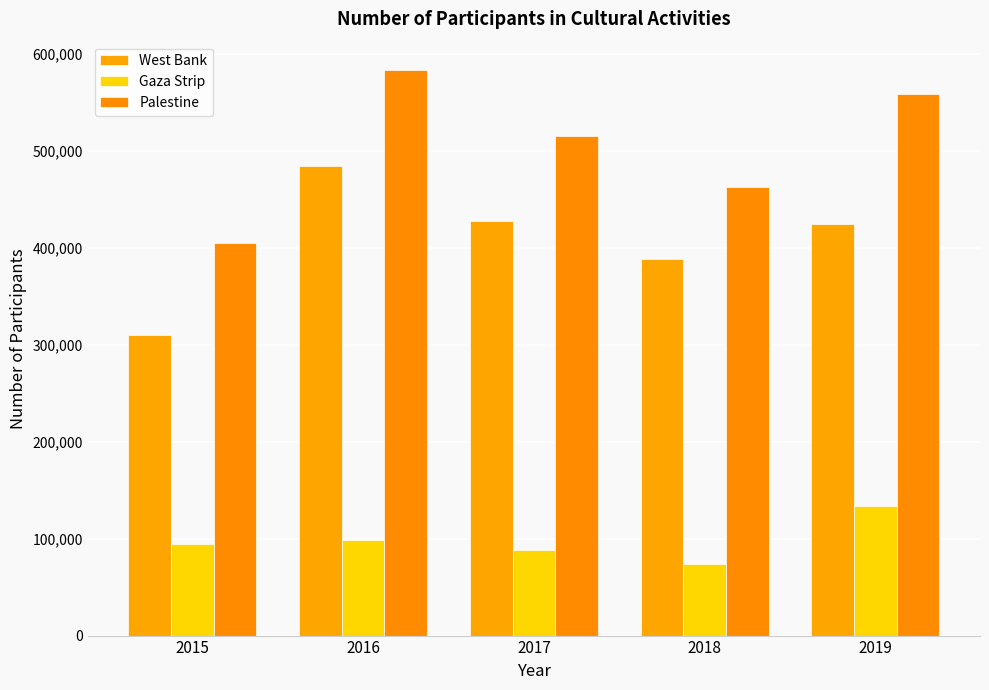

Is the value of West Bank at 2016 greater than the value of Palestine at 2016?

No